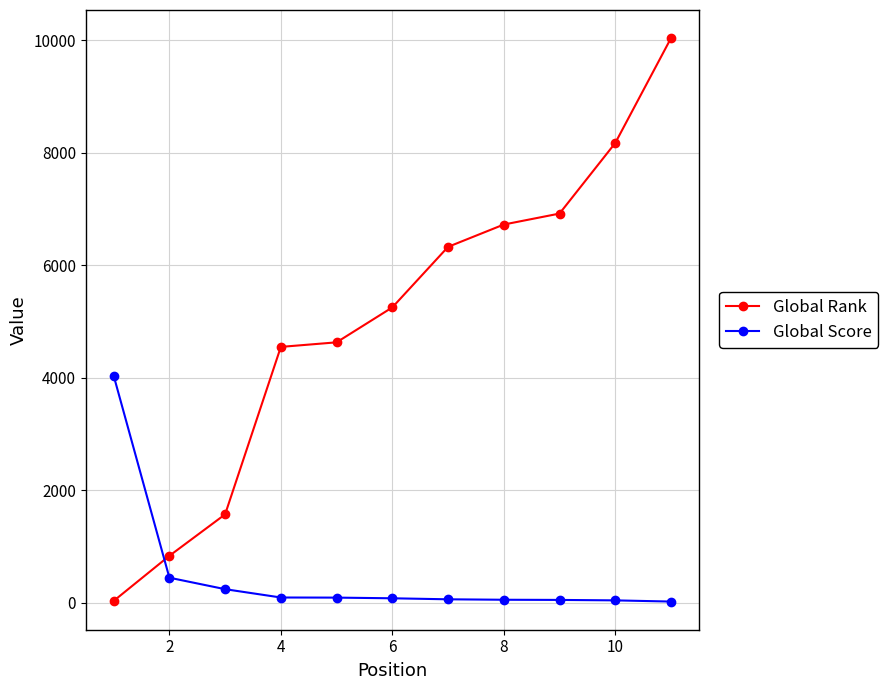

Does the chart display data point markers on the line(s)?

Yes